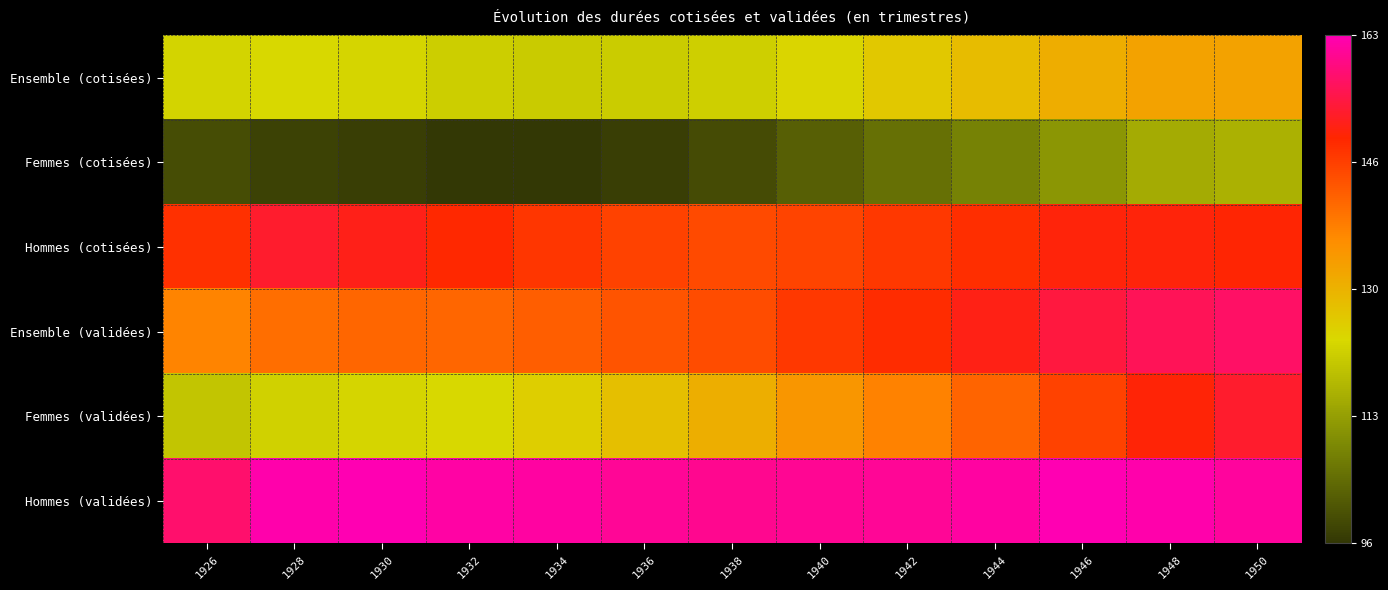

Reading left to right, extract all data points from this chart.

Ensemble (cotisées): 1926=122.2	1928=122.8	1930=122.5	1932=121.1	1934=120.6	1936=120.9	1938=121.3	1940=123.5	1942=125.7	1944=127.8	1946=130.3	1948=132.2	1950=132.3
Femmes (cotisées): 1926=99.8	1928=98.1	1930=97.5	1932=96.4	1934=96.5	1936=97.5	1938=99.6	1940=102.7	1942=105.2	1944=108.2	1946=111.7	1948=115.2	1950=116.2
Hommes (cotisées): 1926=147.9	1928=152.6	1930=151.1	1932=148.9	1934=147.2	1936=145.8	1938=144.6	1940=145.3	1942=146.9	1944=148.3	1946=150.0	1948=150.0	1950=149.5
Ensemble (validées): 1926=137.2	1928=139.9	1930=141.1	1932=141.1	1934=142.1	1936=143.3	1938=144.5	1940=147.0	1942=148.6	1944=150.9	1946=153.8	1948=155.7	1950=156.7
Femmes (validées): 1926=119.5	1928=121.5	1930=122.3	1932=123.0	1934=124.8	1936=127.3	1938=130.2	1940=134.3	1942=137.3	1944=141.2	1946=145.6	1948=149.7	1950=152.6
Hommes (validées): 1926=157.4	1928=162.0	1930=162.6	1932=161.5	1934=161.1	1936=160.3	1938=159.8	1940=160.2	1942=160.3	1944=161.2	1946=162.4	1948=162.0	1950=161.0